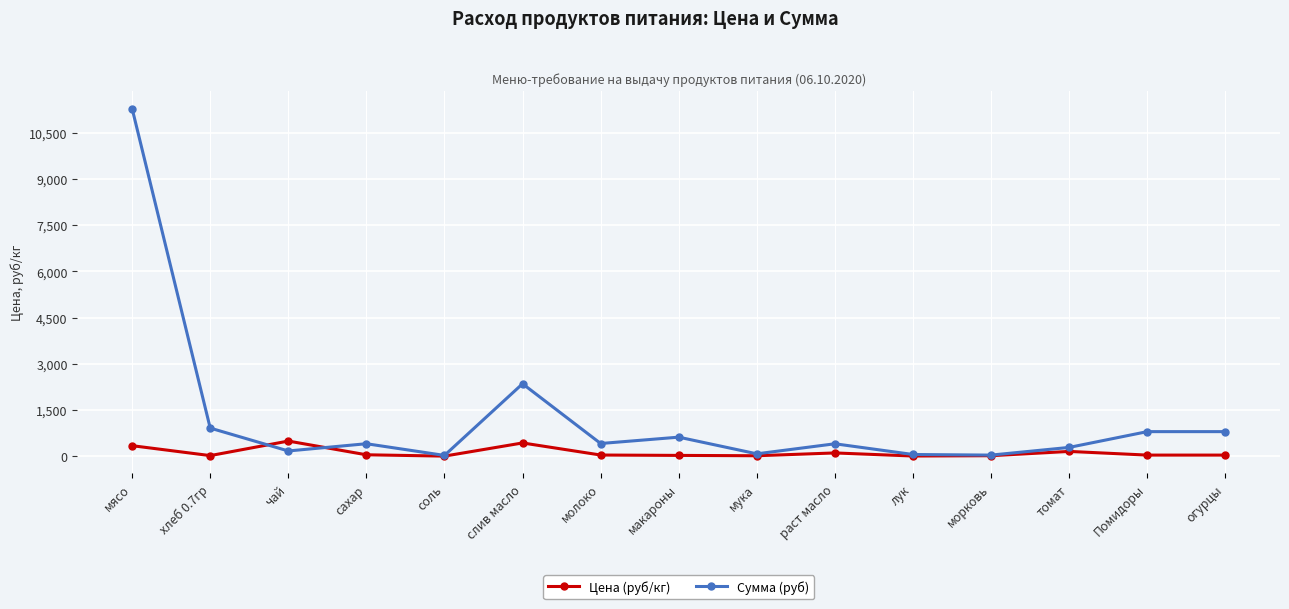

Rank the series at Помидоры from highest to lowest value.

Сумма (руб), Цена (руб/кг)